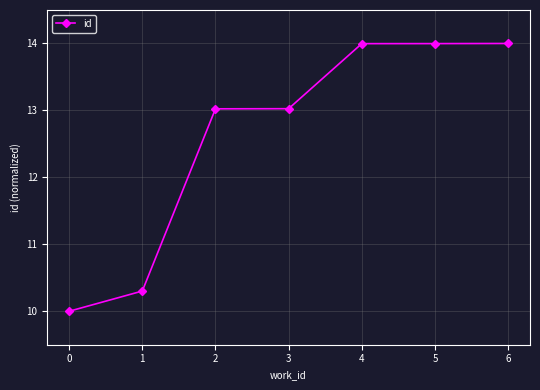

Where does the data first go above 13?

2